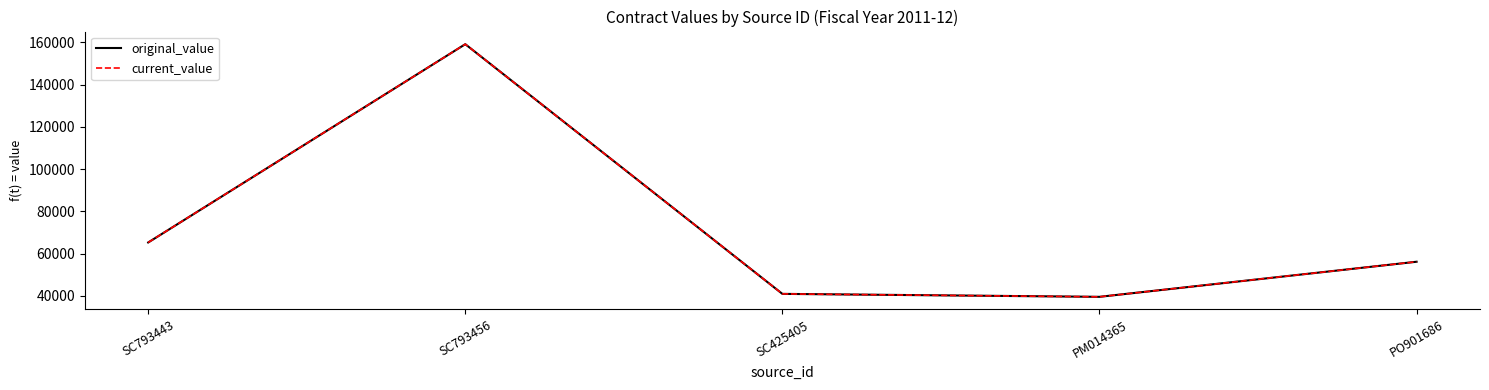

Where does the original_value series first go above 56193?

SC793443